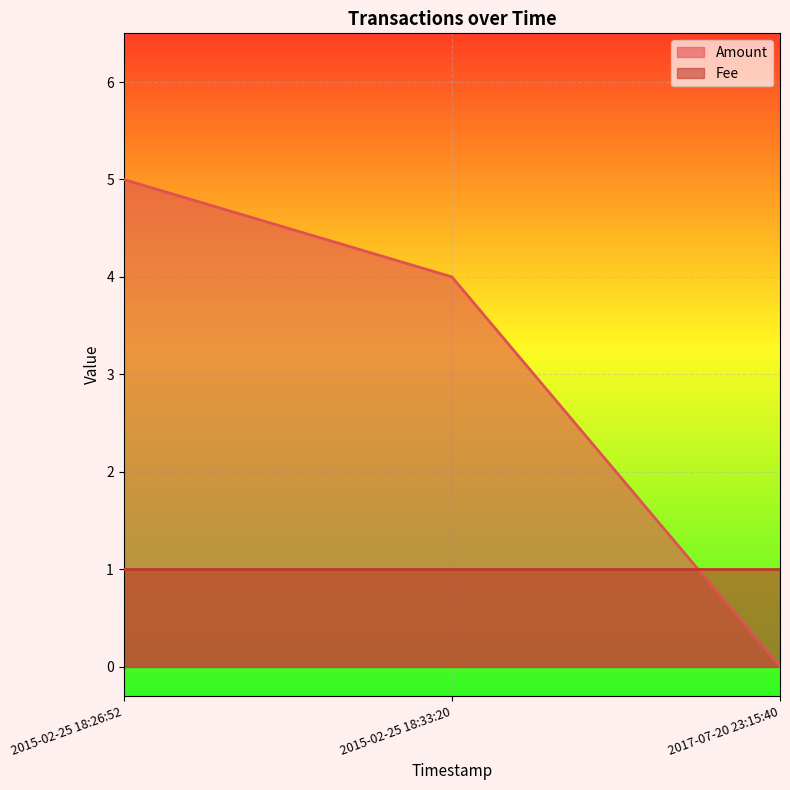

At which label does the data first exceed 4?

2015-02-25 18:26:52